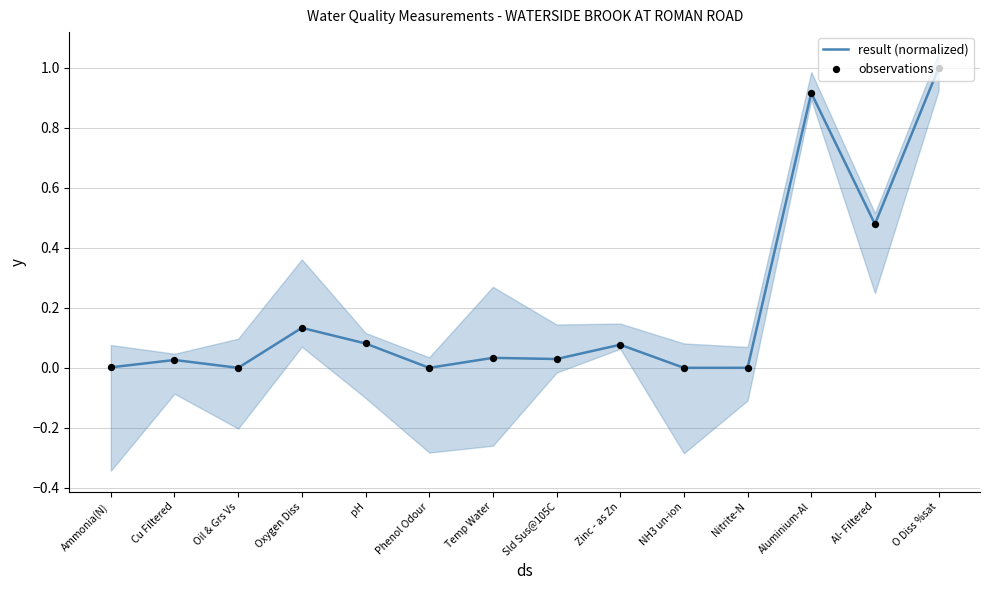

Which series has the largest total across all categories?

result (normalized)